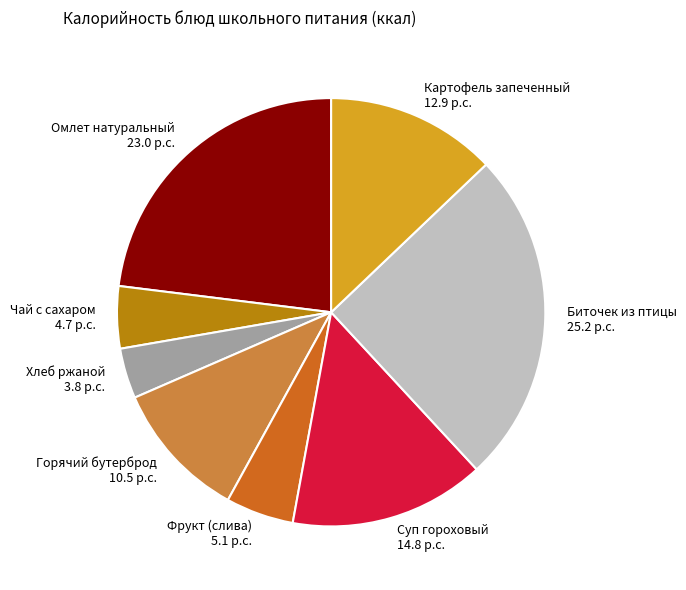

Does any single category account for the majority?

No